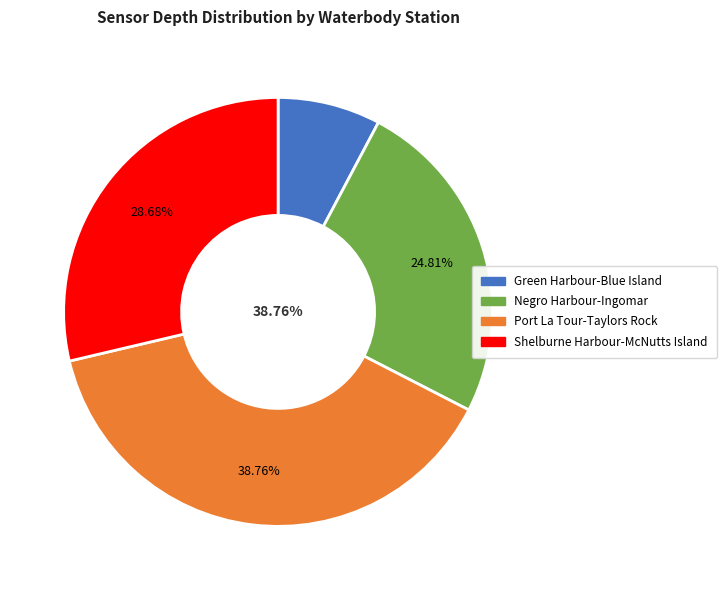

Between Port La Tour-Taylors Rock and Port La Tour-Taylors Rock, which is larger?

Port La Tour-Taylors Rock